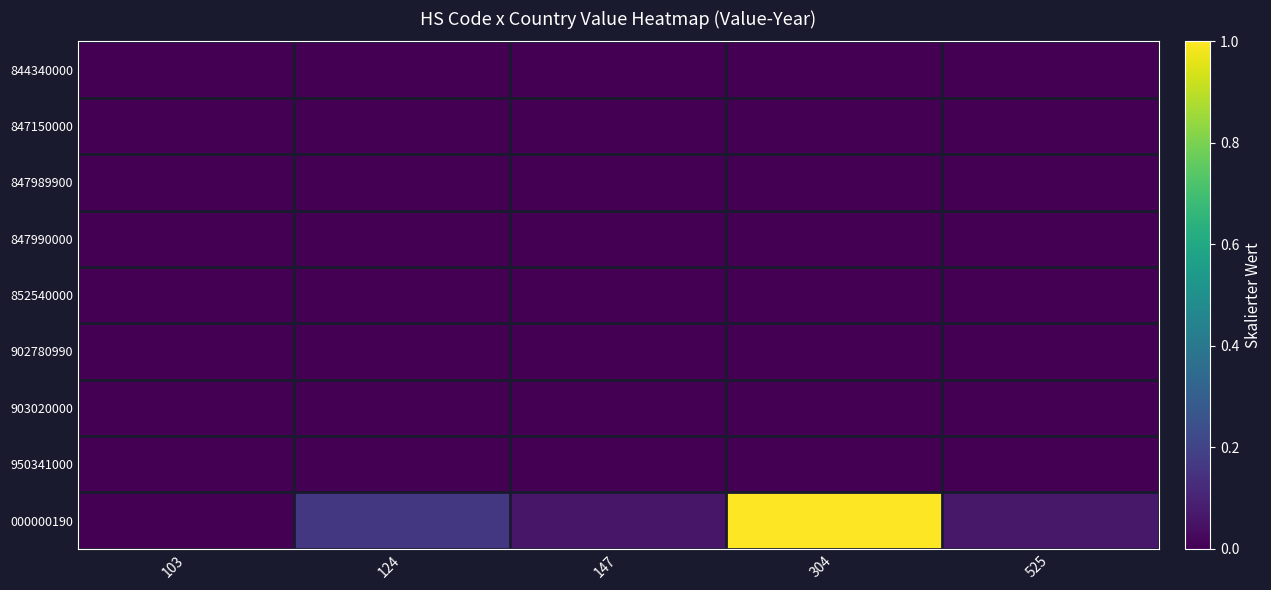

Reading left to right, extract all data points from this chart.

844340000: 103=0.0	124=0.0	147=0.0	304=0.0	525=0.0
847150000: 103=0.0	124=0.0	147=0.0	304=0.0	525=0.0
847989900: 103=0.0	124=0.0	147=0.0	304=0.0	525=0.0
847990000: 103=0.0	124=0.0	147=0.0	304=0.0	525=0.0
852540000: 103=0.0	124=0.0	147=0.0	304=0.0	525=0.0
902780990: 103=0.0	124=0.0	147=0.0	304=0.0	525=0.0
903020000: 103=0.0	124=0.0	147=0.0	304=0.0	525=0.0
950341000: 103=0.0	124=0.0	147=0.0	304=0.0	525=0.0
000000190: 103=0.0	124=0.2	147=0.1	304=1.0	525=0.1